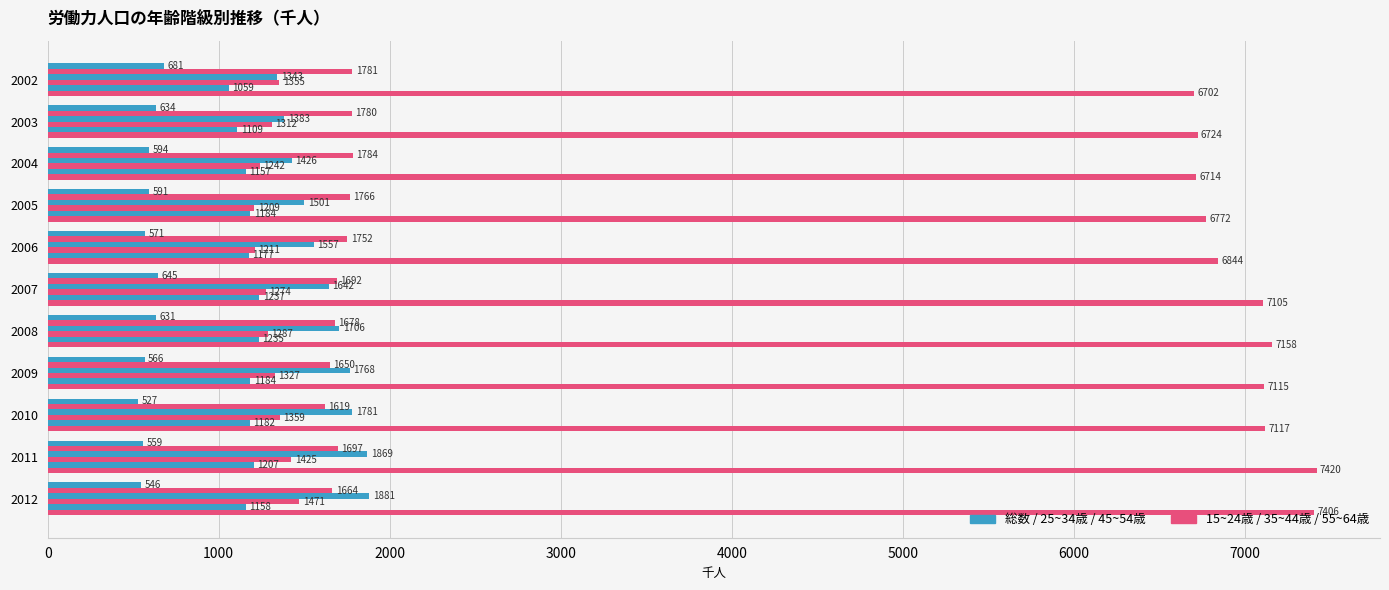

How many data points does each series have?

11